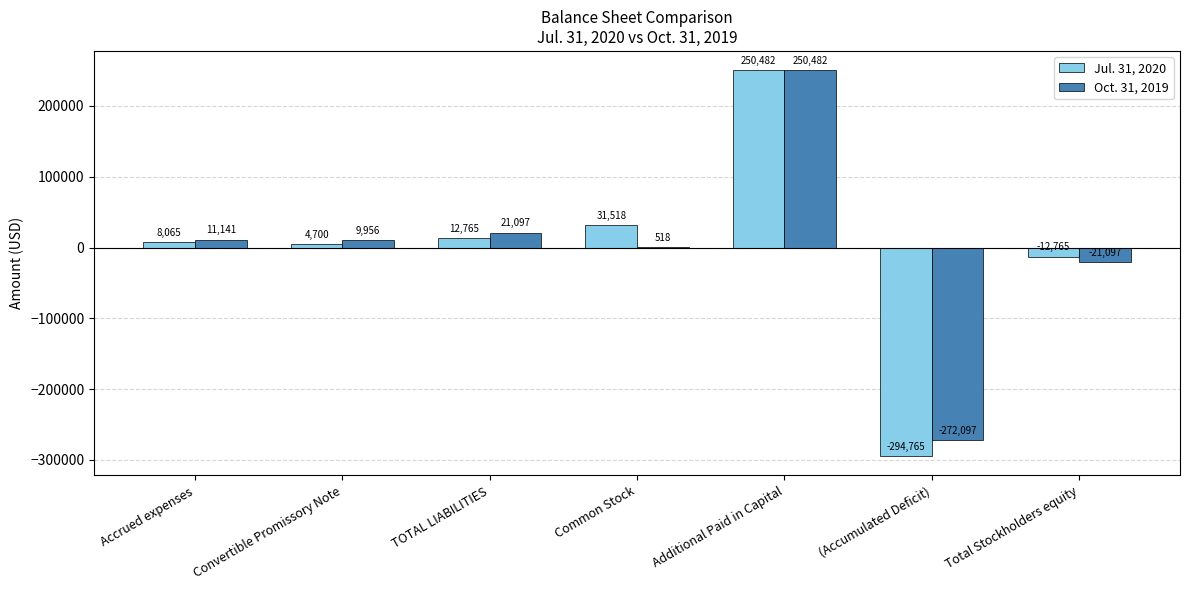

What is the difference between the Oct. 31, 2019 values at Common Stock and Total Stockholders equity?

21615